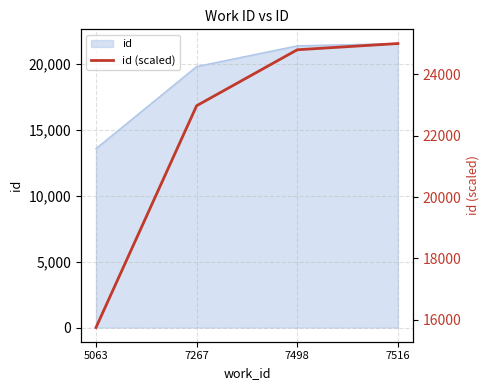

At which label is the value closest to 20374?

7267